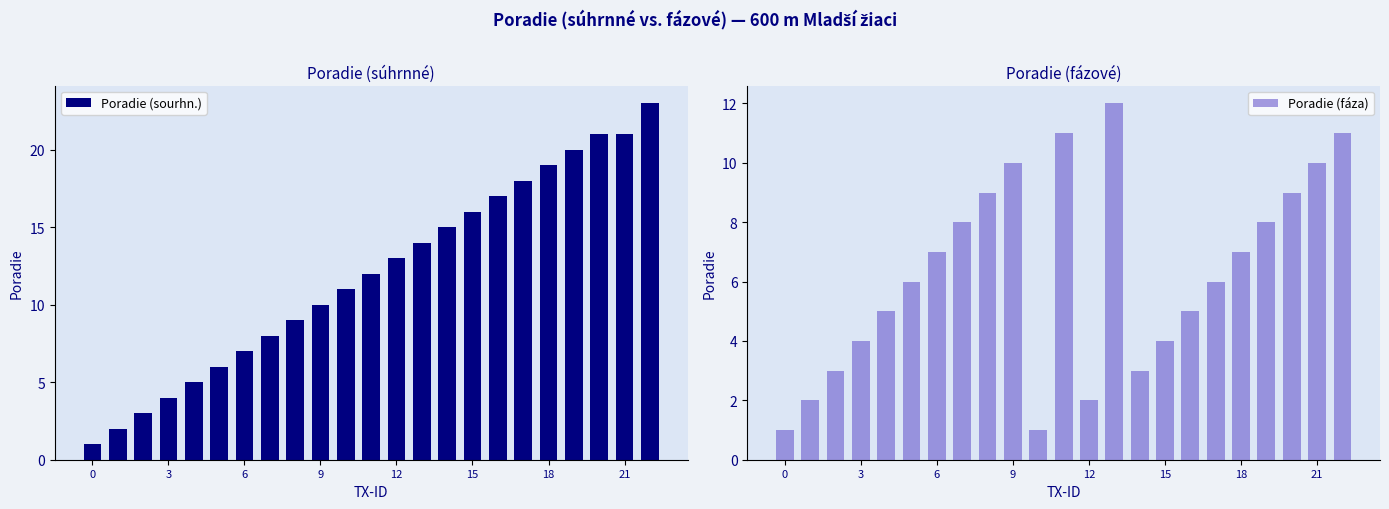

What is the greatest value displayed?

23